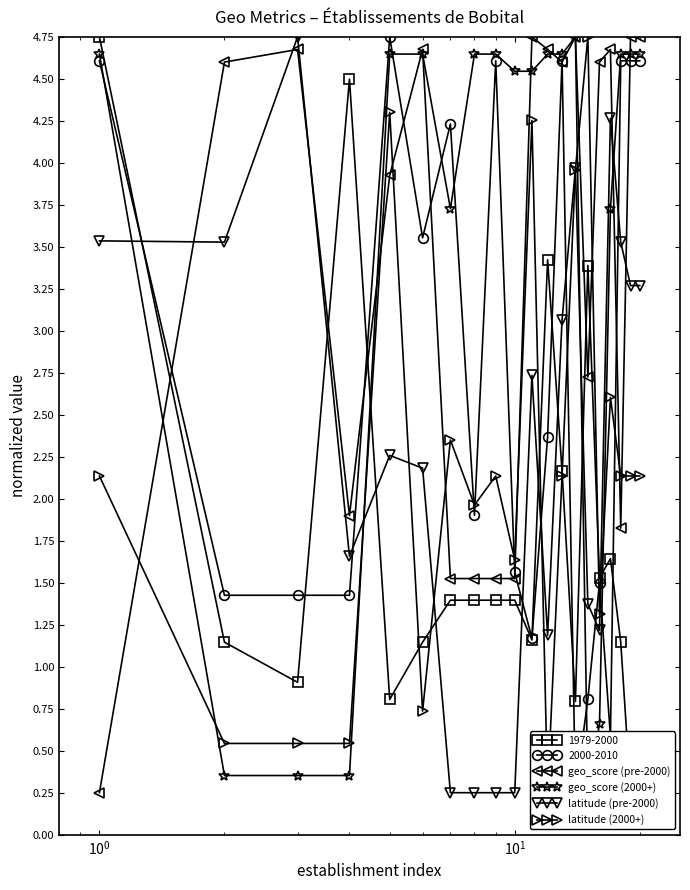

True or false: latitude (pre-2000) and geo_score (pre-2000) intersect in this chart.

True